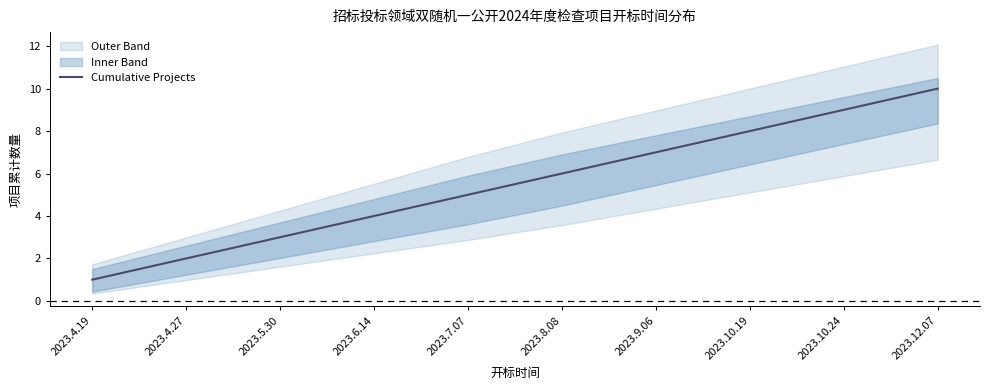

True or false: Cumulative Projects has a value of 10 at 2023.12.07.

True